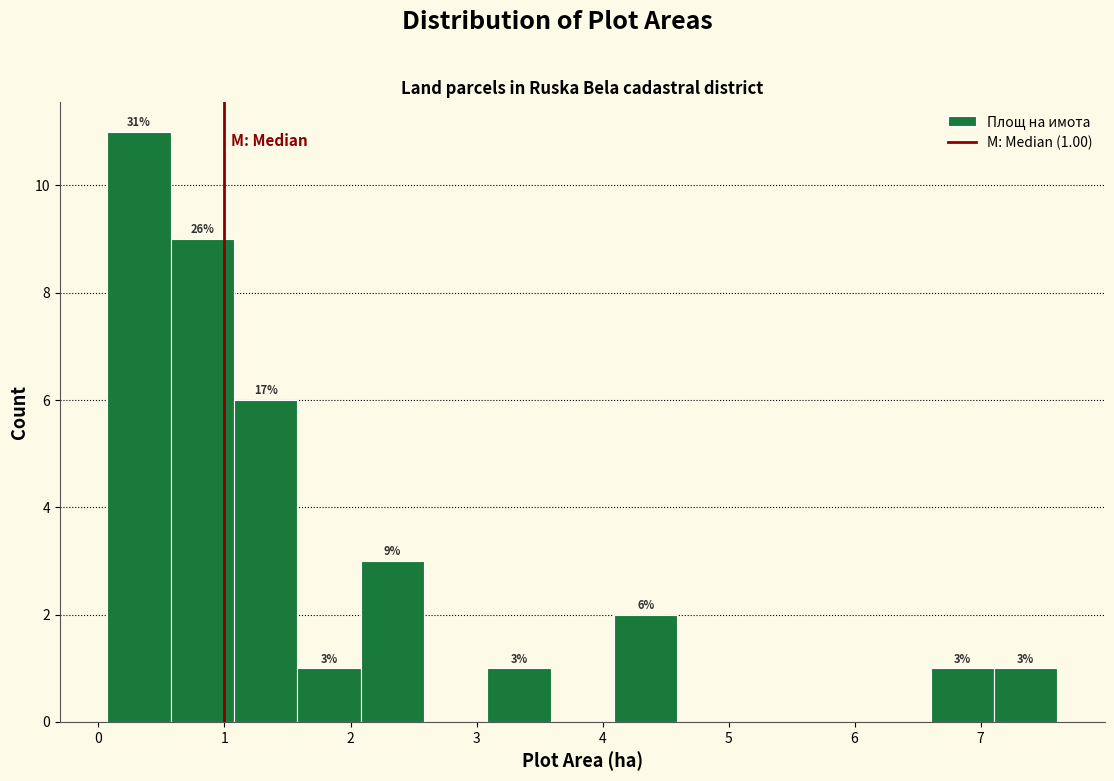

Over which range of the x-axis is the bar tallest?

0.1 to 0.6